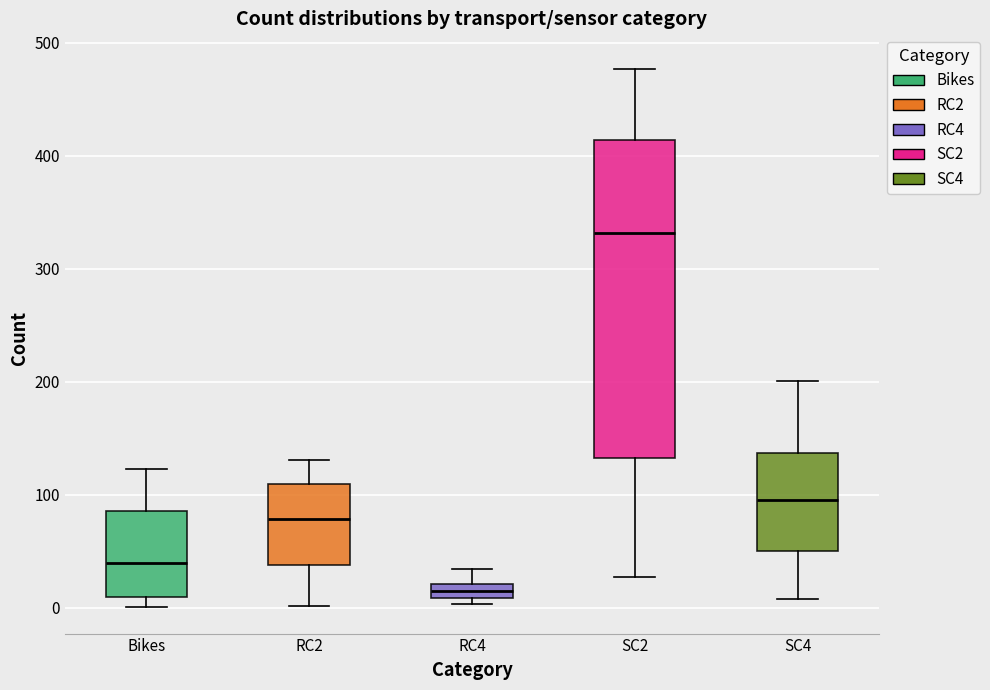

Which box is the tallest, from its lower edge to its upper edge?

SC2